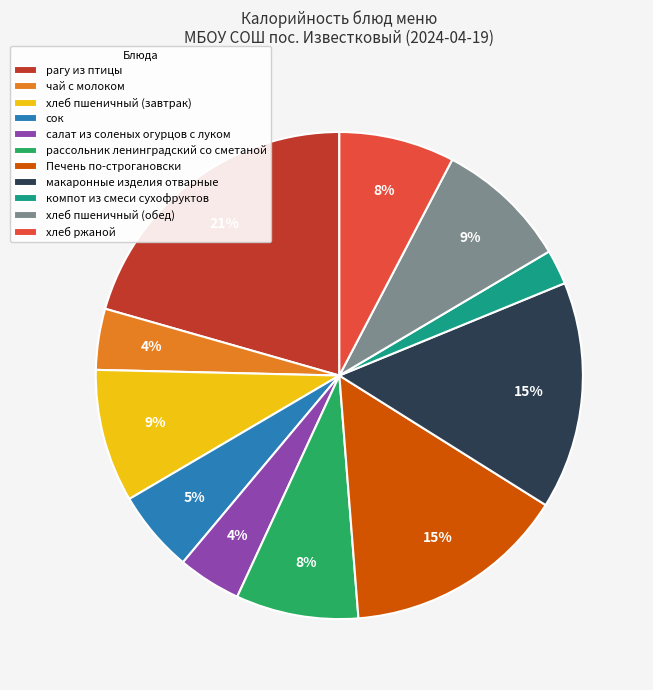

How many segments does this pie chart have?

11